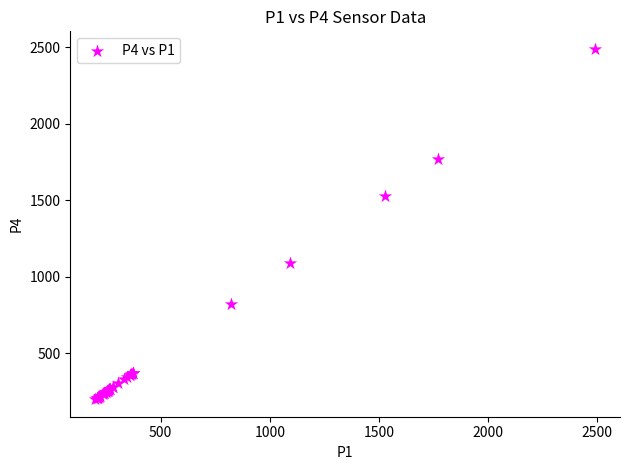

What Y value in the scatter plot is closest to 1345?

1527.8